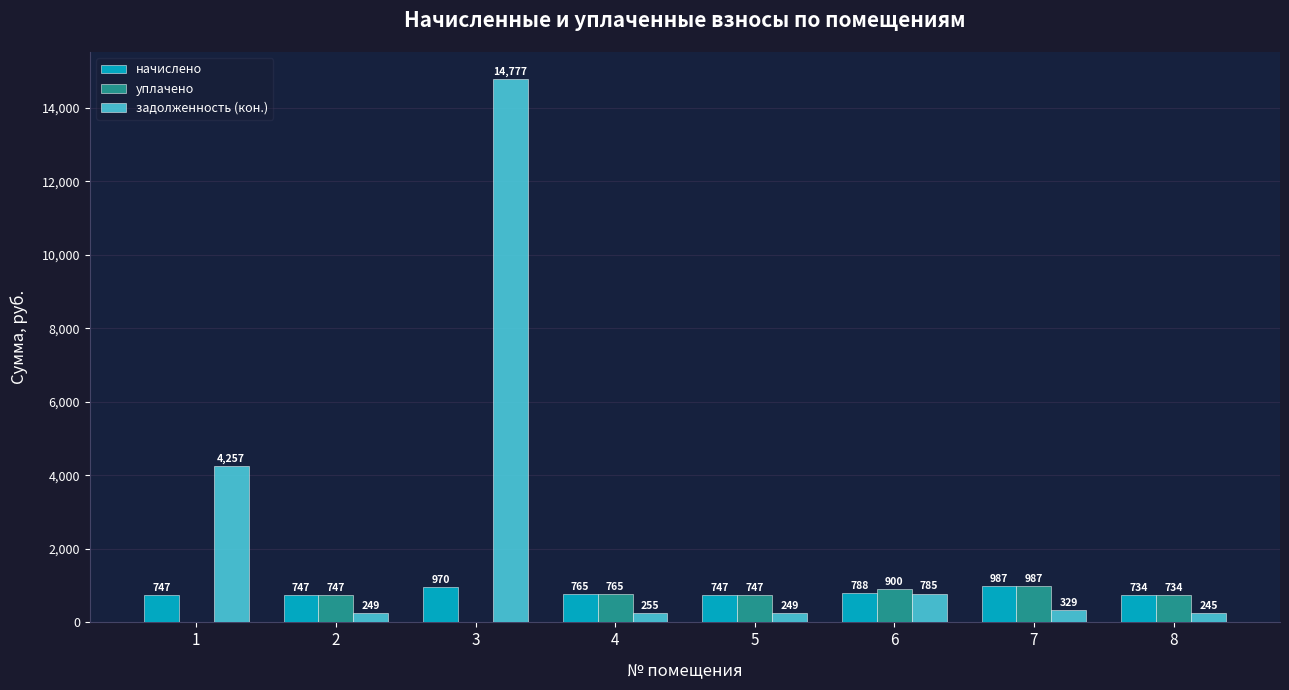

Is the value of уплачено at 3 greater than the value of задолженность (кон.) at 7?

No